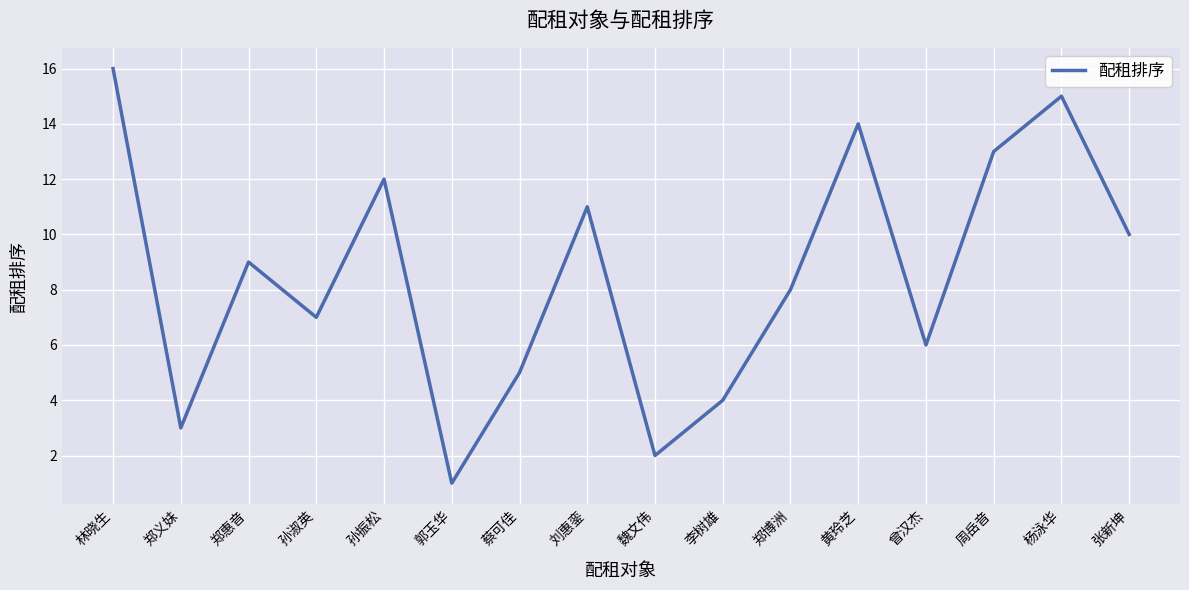

What position from the left is 蔡可佳?

7